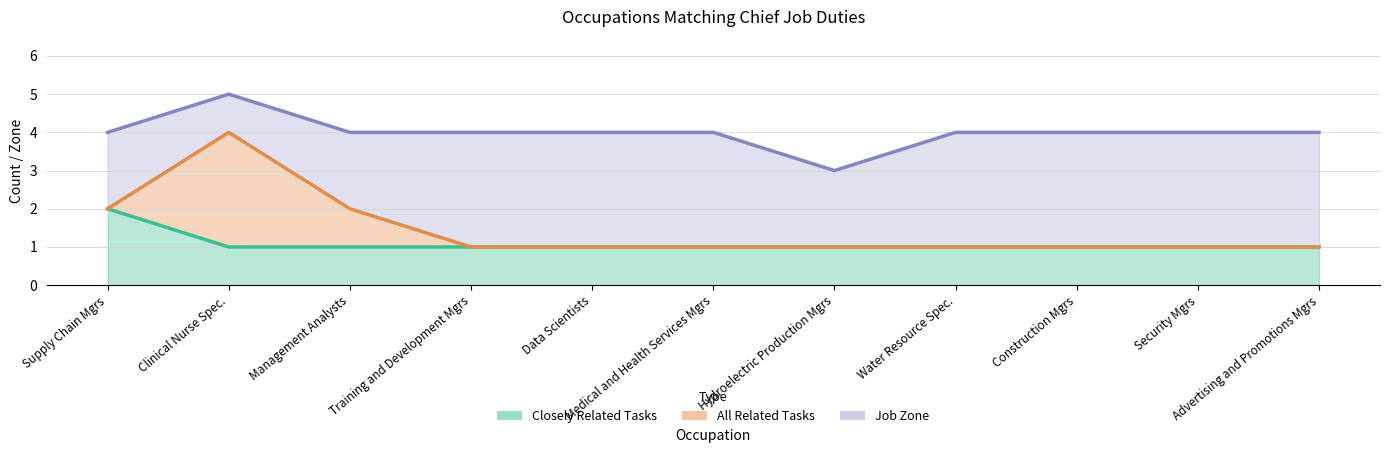

What is the difference between the All Related Tasks values at Supply Chain Mgrs and Data Scientists?

1